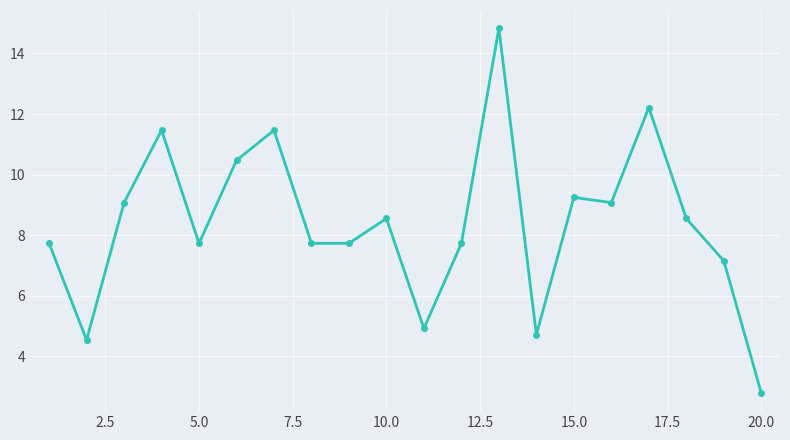

How many data points does each series have?

20